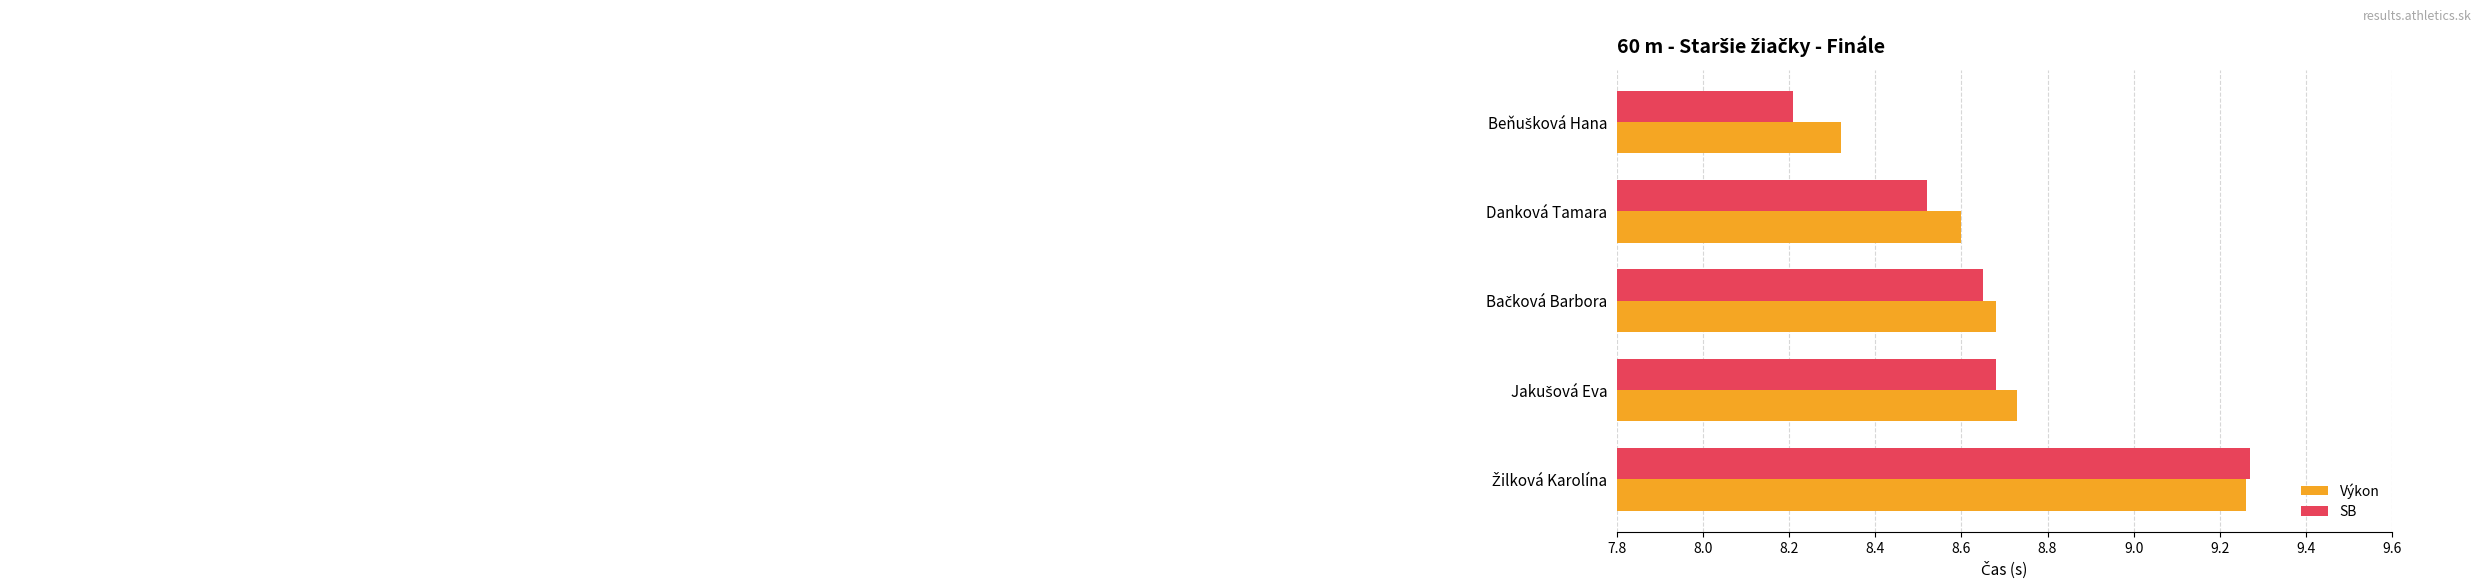

Which series has the largest total across all categories?

Výkon